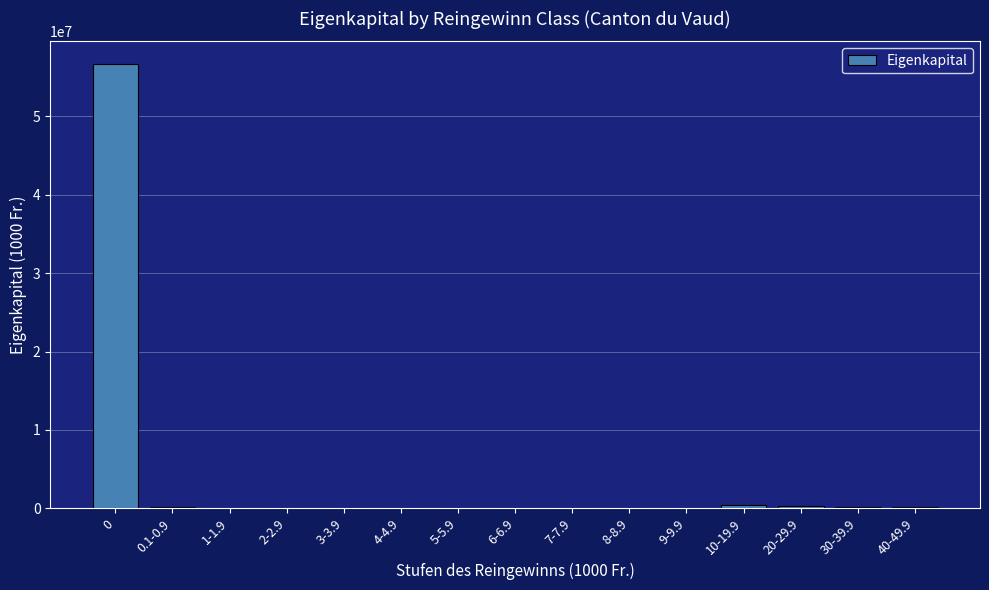

What is the maximum value shown in the chart?

56742233